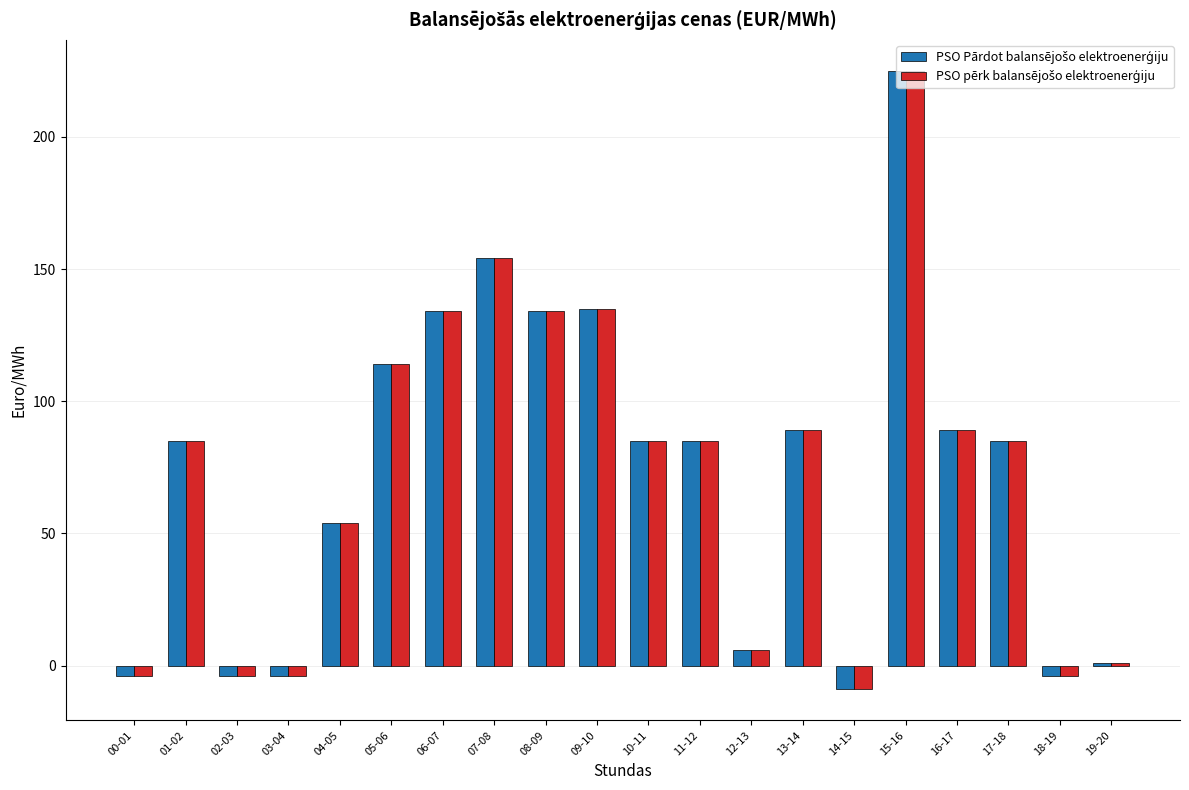

At how many categories does at least one series exceed 102?

6